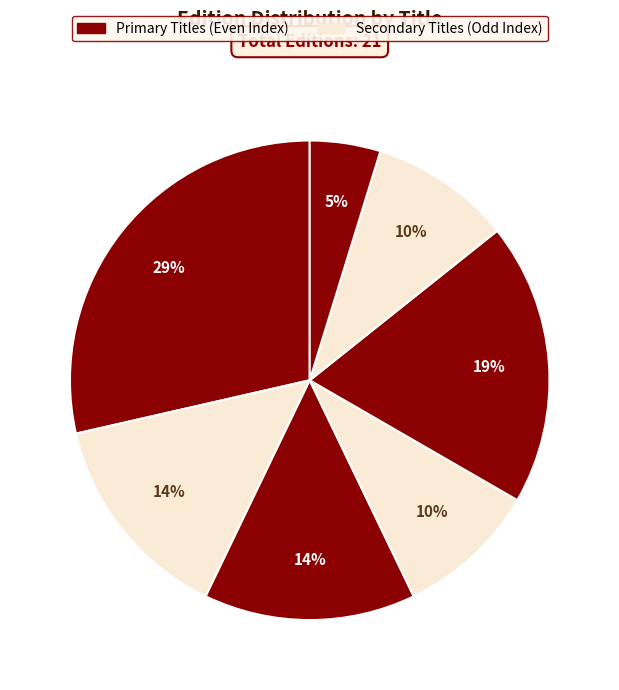

To the nearest percent, what is the average slice percentage?

14%